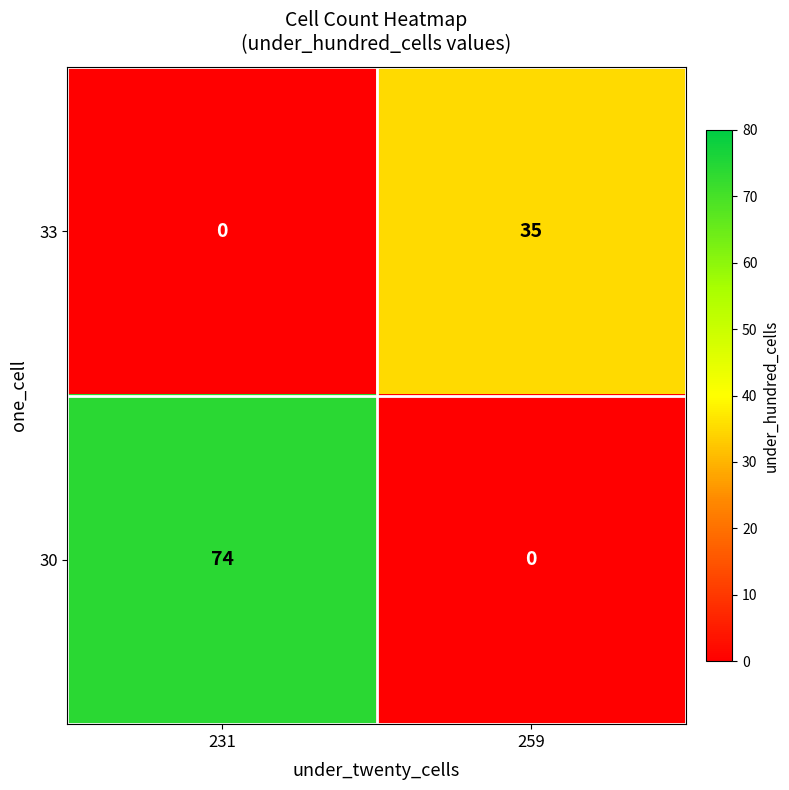

True or false: 30 has a value of 74 at 231.

True